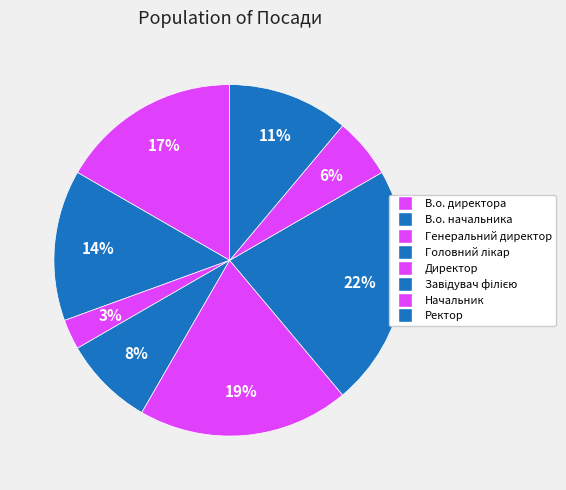

To the nearest percent, what is the average slice percentage?

12%